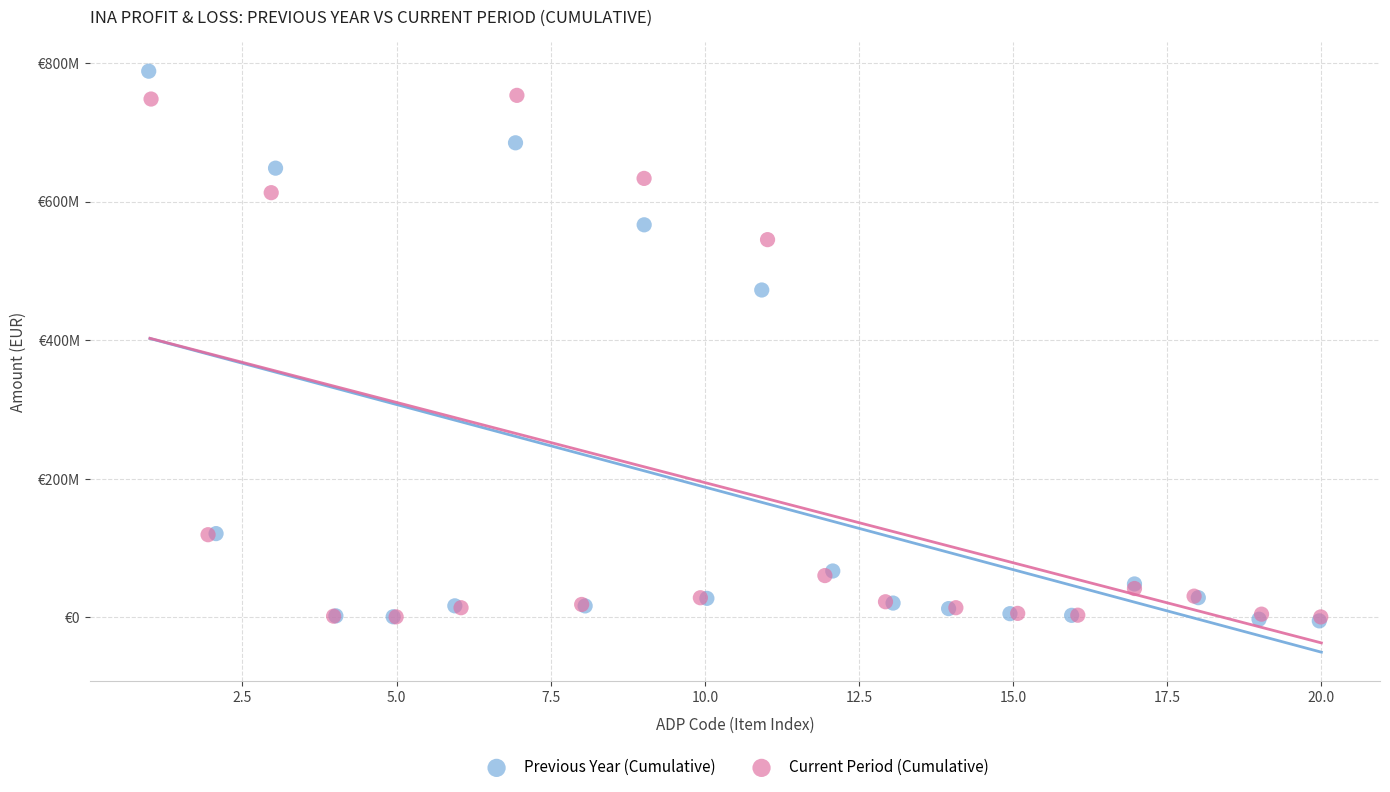

Which series has the largest Y range (max minus min)?

Previous Year (Cumulative)